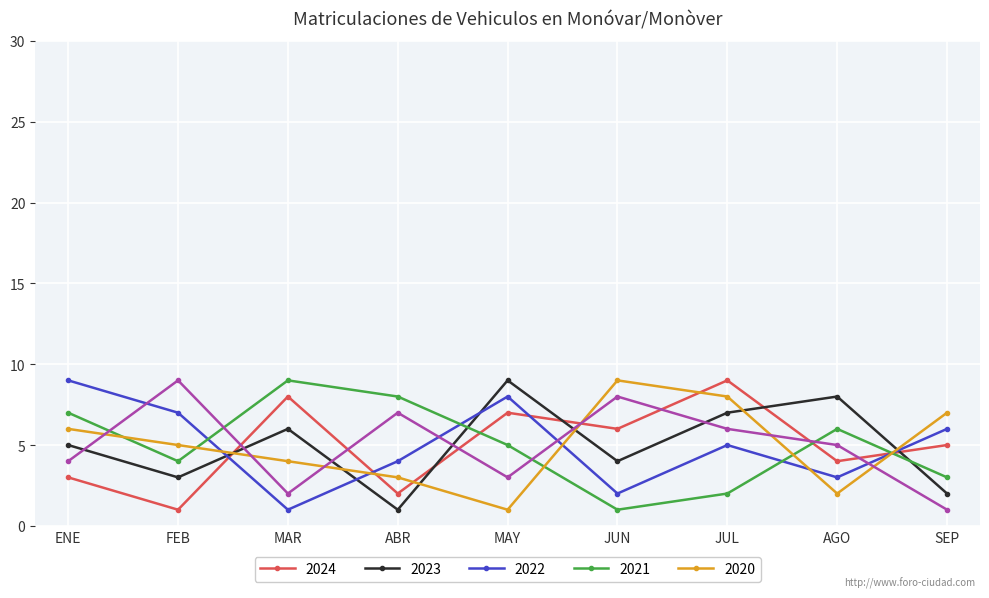

What is the difference between the highest and lowest values at ABR?

7